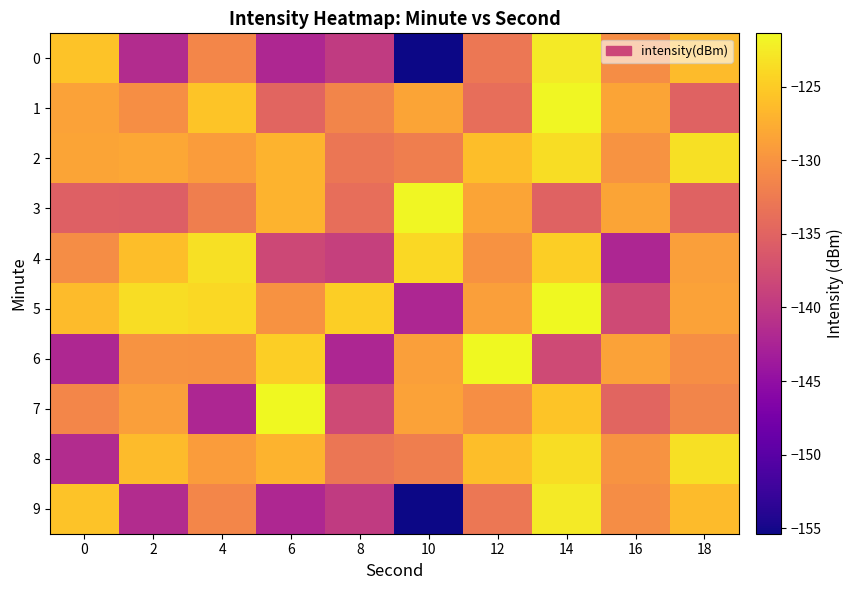

Reading left to right, extract all data points from this chart.

0: 0=-125.6	2=-141.5	4=-131.3	6=-142.0	8=-139.7	10=-155.4	12=-132.9	14=-122.5	16=-130.6	18=-126.4
1: 0=-128.7	2=-130.5	4=-125.6	6=-134.8	8=-131.5	10=-128.3	12=-133.8	14=-121.6	16=-128.4	18=-135.1
2: 0=-128.3	2=-128.1	4=-129.2	6=-127.0	8=-133.0	10=-132.0	12=-126.1	14=-123.5	16=-129.9	18=-123.2
3: 0=-135.3	2=-135.5	4=-132.0	6=-127.0	8=-133.8	10=-121.6	12=-128.4	14=-135.1	16=-128.4	18=-135.1
4: 0=-130.6	2=-126.1	4=-123.2	6=-138.2	8=-139.1	10=-123.9	12=-130.1	14=-124.8	16=-142.1	18=-128.9
5: 0=-126.4	2=-123.5	4=-123.9	6=-130.1	8=-124.8	10=-142.1	12=-128.9	14=-121.4	16=-137.9	18=-128.7
6: 0=-142.0	2=-129.9	4=-130.1	6=-124.8	8=-142.1	10=-128.9	12=-121.4	14=-137.9	16=-128.7	18=-130.5
7: 0=-131.3	2=-128.9	4=-142.1	6=-121.4	8=-137.9	10=-128.7	12=-130.5	14=-125.6	16=-134.8	18=-131.5
8: 0=-141.5	2=-126.4	4=-129.2	6=-127.0	8=-133.0	10=-132.0	12=-126.1	14=-123.5	16=-129.9	18=-123.2
9: 0=-125.6	2=-141.5	4=-131.3	6=-142.0	8=-139.7	10=-155.4	12=-132.9	14=-122.5	16=-130.6	18=-126.4